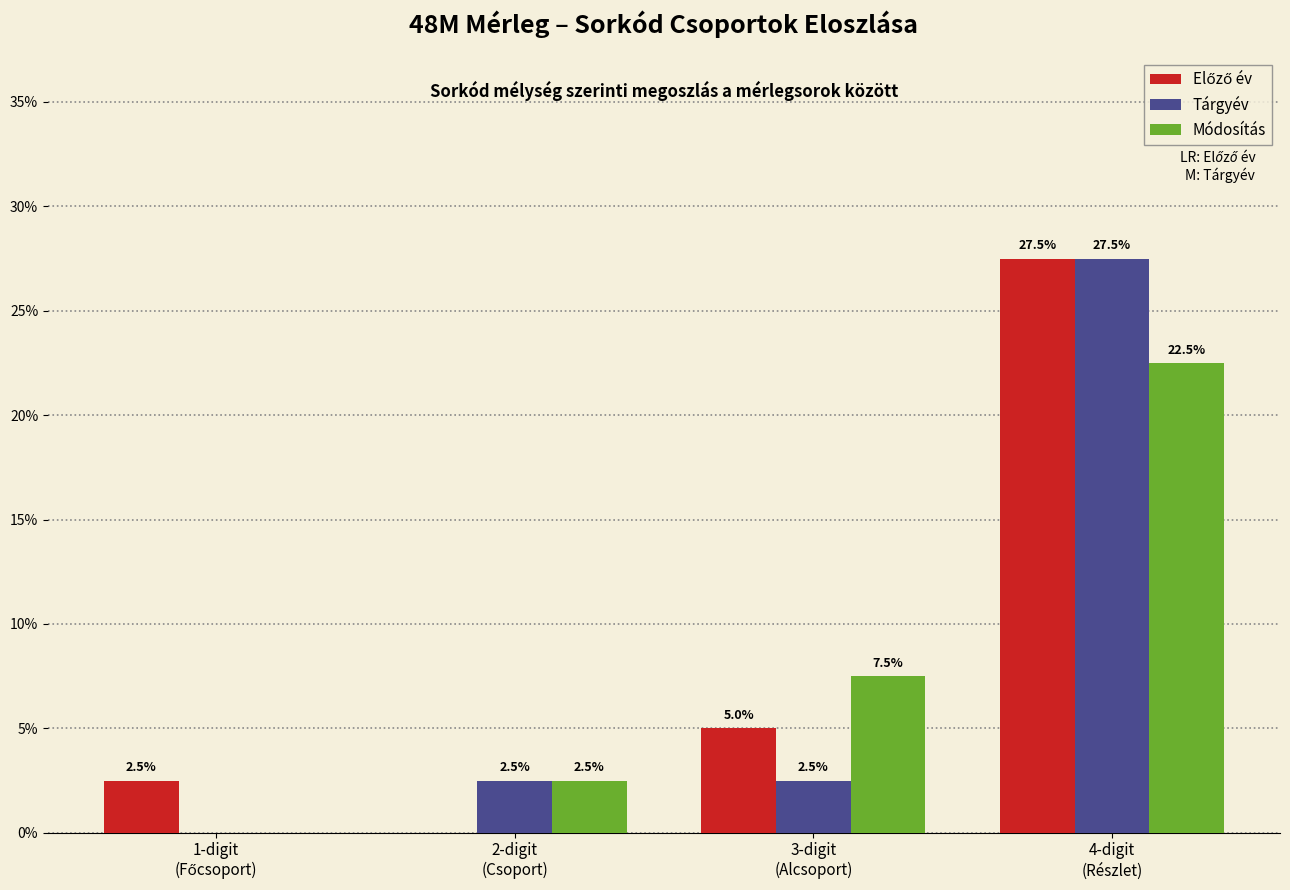

What is the sum of all Módosítás values?

32.5